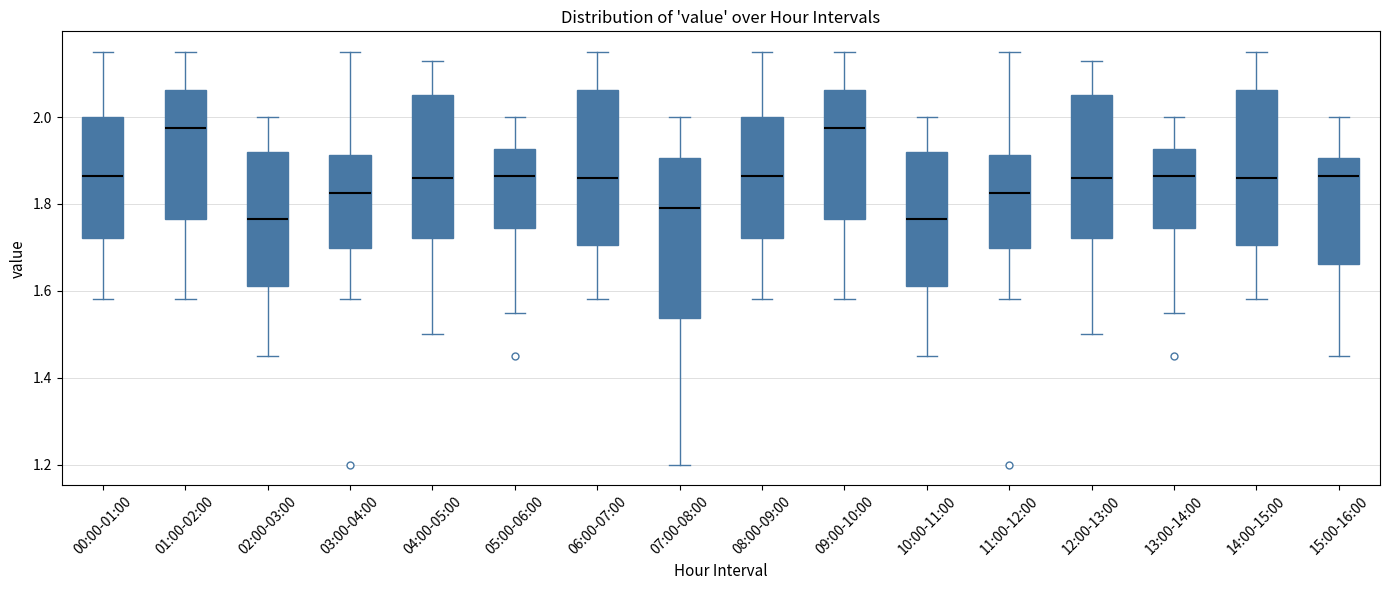

Reading left to right, read every box against the y-axis: the position of its median line, the range the box covers, and the ends of its whiskers. The values are not printed on the chart, so give them approximately, as read against the axis.

00:00-01:00: median 1.86, box 1.72 to 2.00, whiskers 1.58 to 2.16
01:00-02:00: median 1.98, box 1.76 to 2.06, whiskers 1.58 to 2.16
02:00-03:00: median 1.76, box 1.62 to 1.92, whiskers 1.46 to 2.00
03:00-04:00: median 1.82, box 1.70 to 1.92, whiskers 1.58 to 2.16
04:00-05:00: median 1.86, box 1.72 to 2.06, whiskers 1.50 to 2.14
05:00-06:00: median 1.86, box 1.74 to 1.92, whiskers 1.56 to 2.00
06:00-07:00: median 1.86, box 1.70 to 2.06, whiskers 1.58 to 2.16
07:00-08:00: median 1.80, box 1.54 to 1.90, whiskers 1.20 to 2.00
08:00-09:00: median 1.86, box 1.72 to 2.00, whiskers 1.58 to 2.16
09:00-10:00: median 1.98, box 1.76 to 2.06, whiskers 1.58 to 2.16
10:00-11:00: median 1.76, box 1.62 to 1.92, whiskers 1.46 to 2.00
11:00-12:00: median 1.82, box 1.70 to 1.92, whiskers 1.58 to 2.16
12:00-13:00: median 1.86, box 1.72 to 2.06, whiskers 1.50 to 2.14
13:00-14:00: median 1.86, box 1.74 to 1.92, whiskers 1.56 to 2.00
14:00-15:00: median 1.86, box 1.70 to 2.06, whiskers 1.58 to 2.16
15:00-16:00: median 1.86, box 1.66 to 1.90, whiskers 1.46 to 2.00